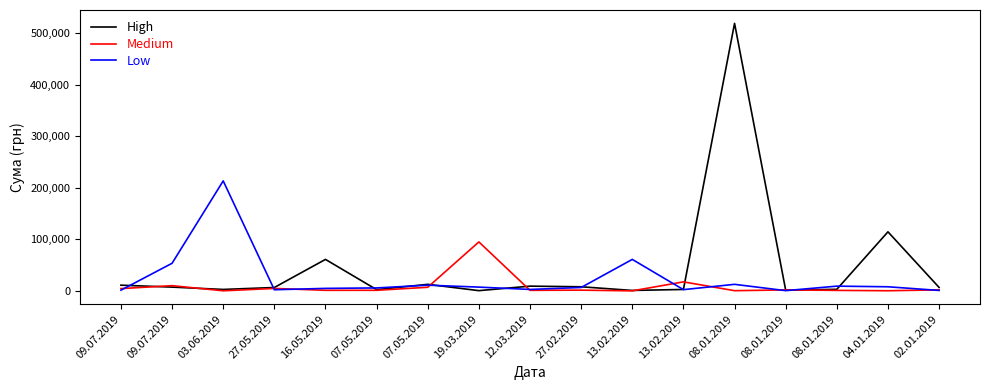

At which label does Medium reach its peak?

19.03.2019